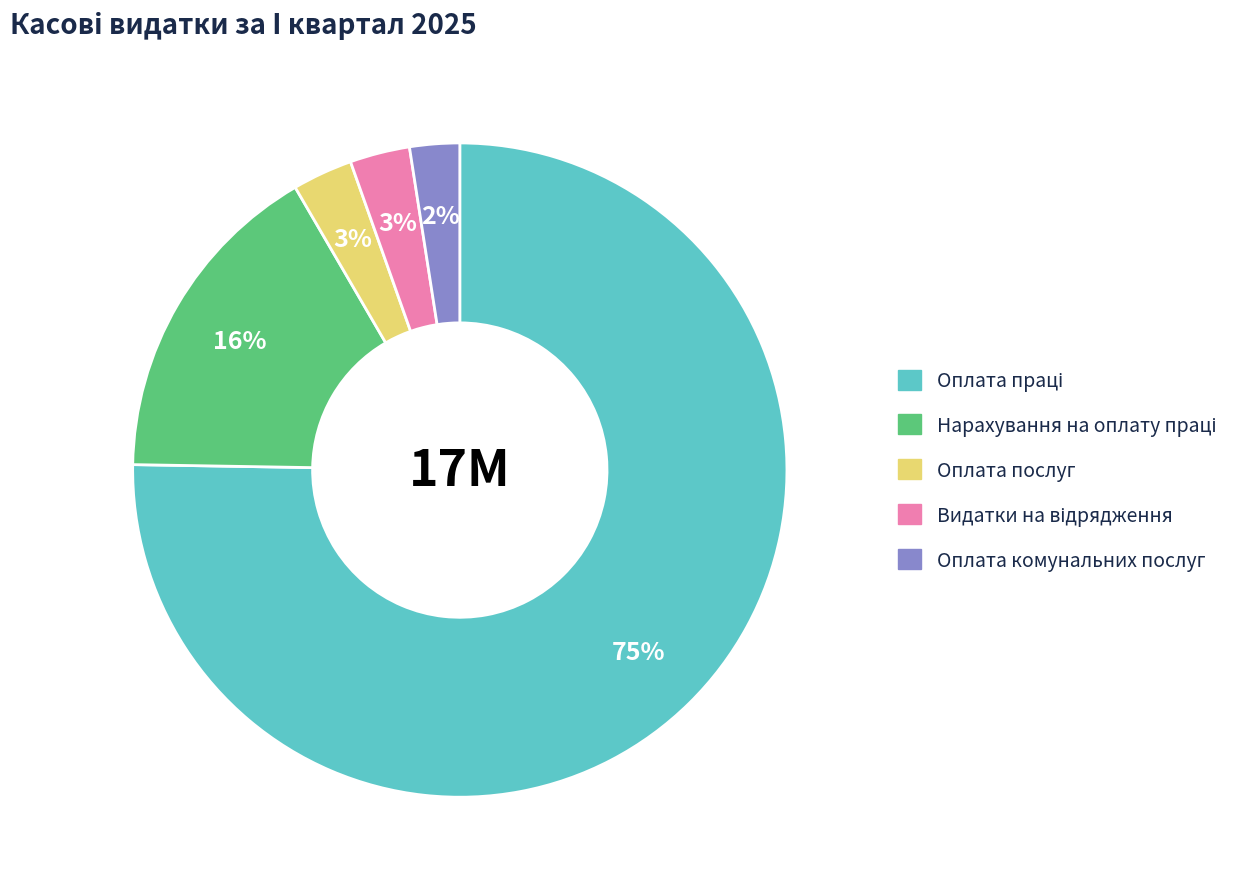

Does any single category account for the majority?

Yes